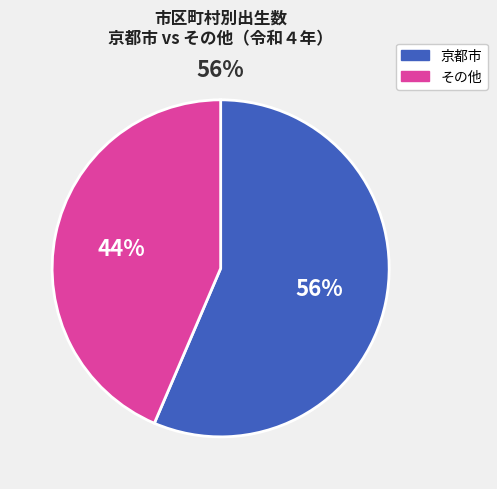

Which category has the biggest portion of the pie?

京都市